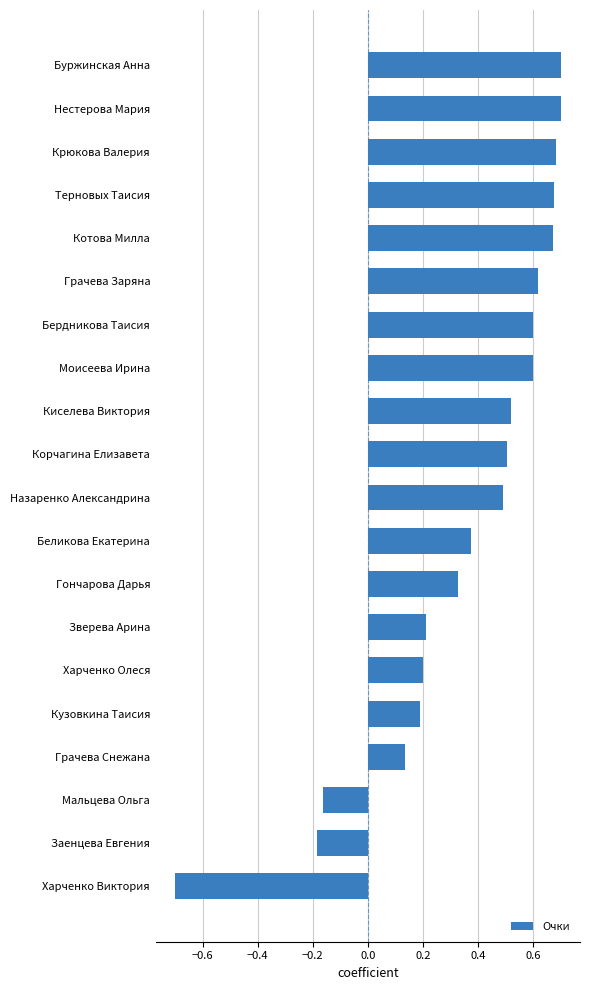

What is the sum of the values at Харченко Виктория and Заенцева Евгения?

-0.9